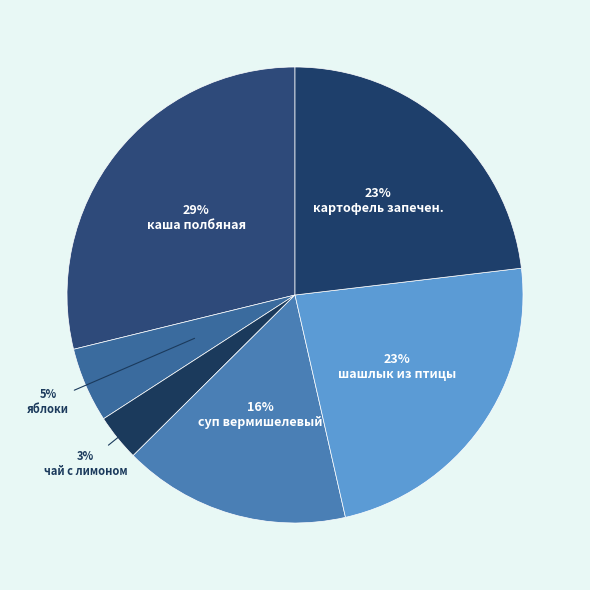

Which category has the biggest portion of the pie?

каша полбяная